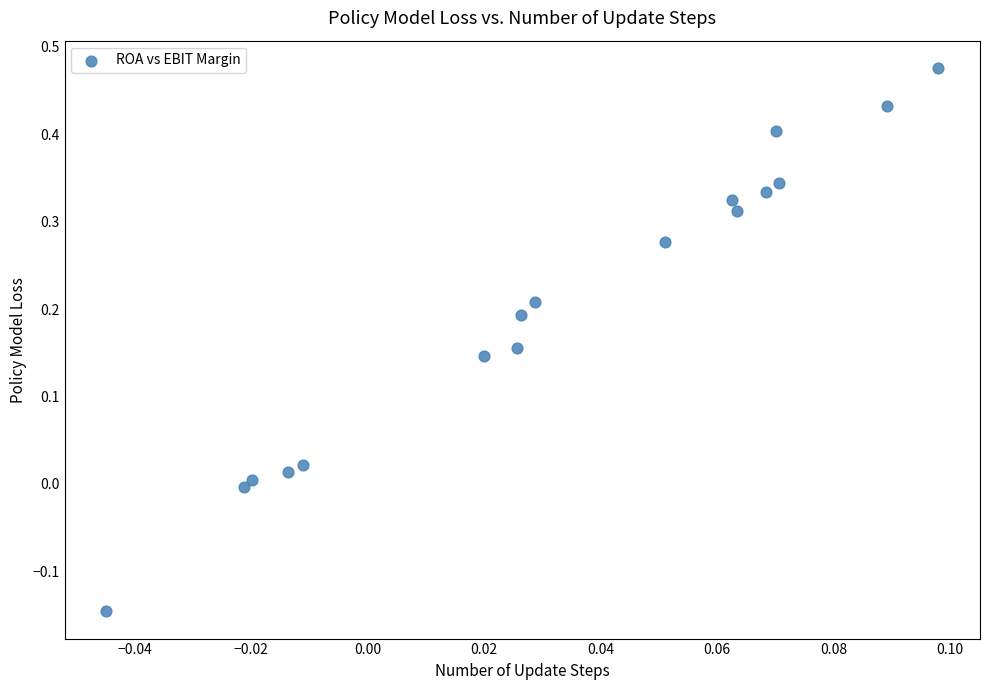

What is the range of Y values (max minus min)?

0.6